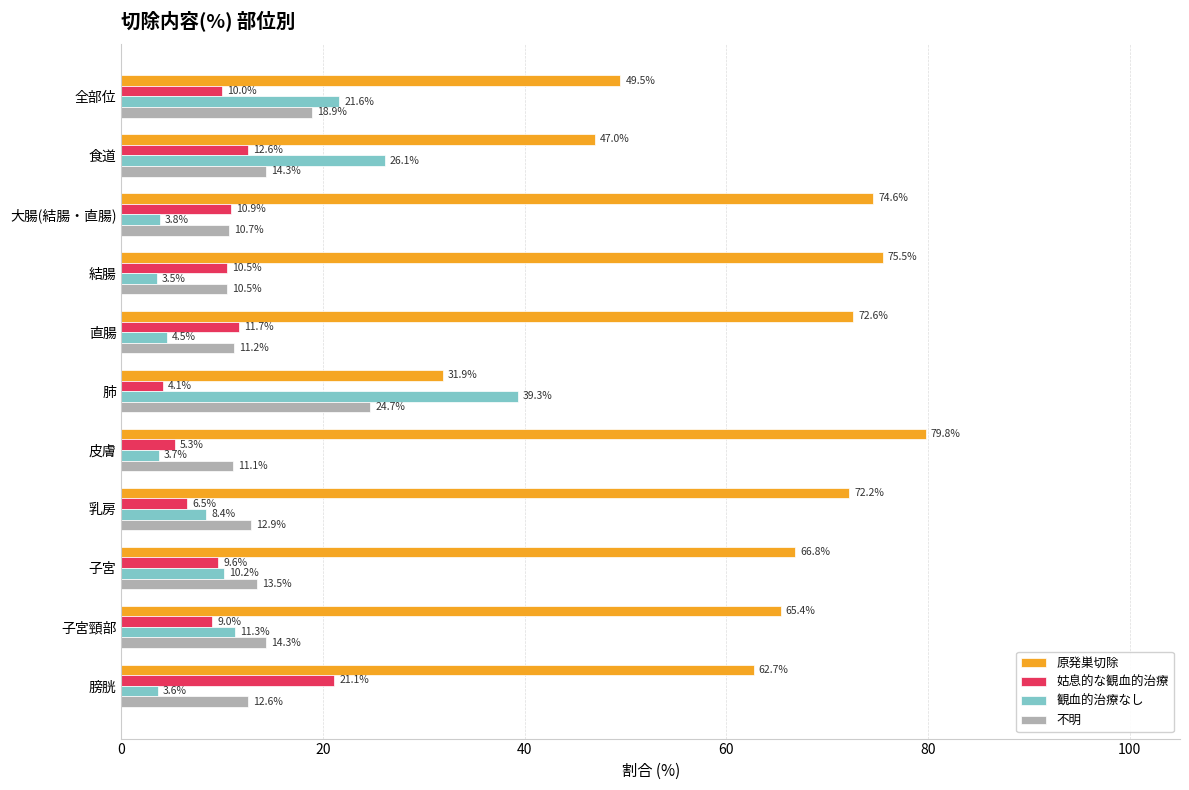

What is the spread (max minus min) of values at 膀胱?

59.1